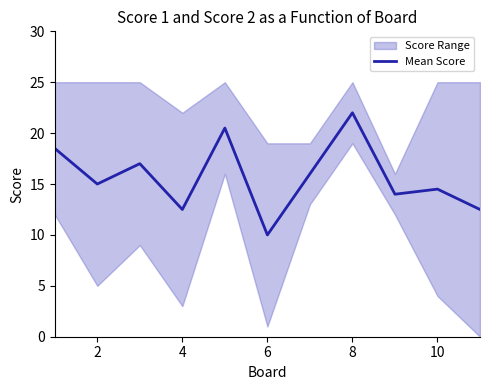

At which category does the data reach its first local valley?

2